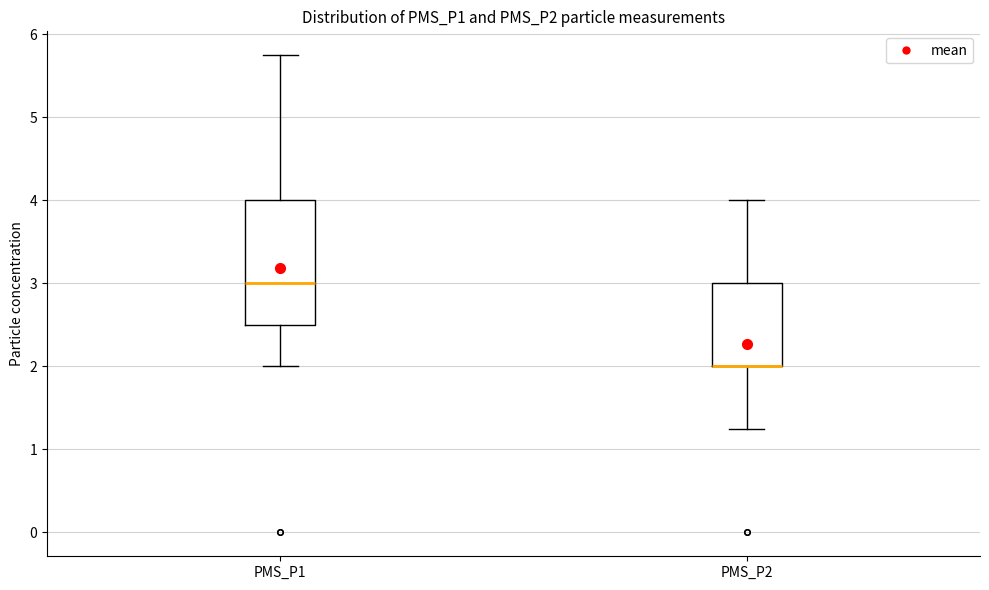

Reading left to right, read every box against the y-axis: the position of its median line, the range the box covers, and the ends of its whiskers. The values are not printed on the chart, so give them approximately, as read against the axis.

PMS_P1: median 3.0, box 2.5 to 4.0, whiskers 2.0 to 5.8
PMS_P2: median 2.0 (drawn on the box's lower edge), box 2.0 to 3.0, whiskers 1.3 to 4.0